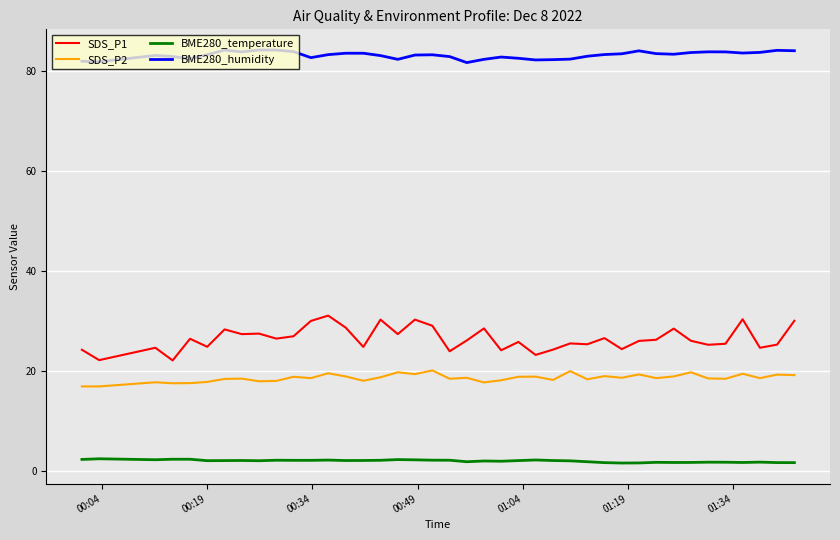

What are all the series names shown in the legend?

SDS_P1, SDS_P2, BME280_temperature, BME280_humidity